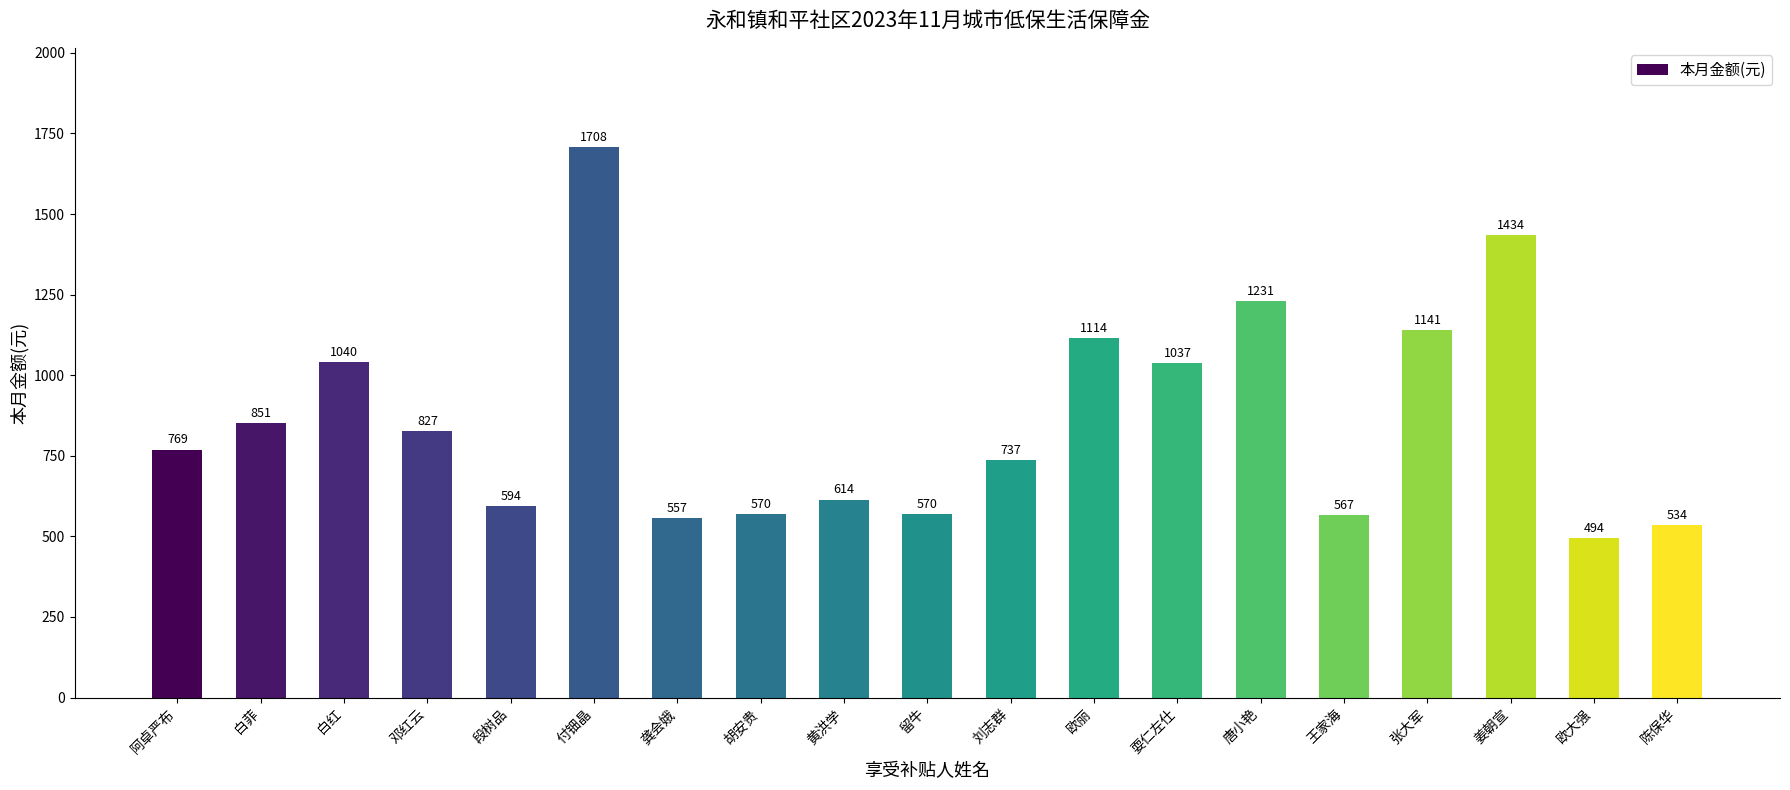

True or false: the data shows 1619 at 欧丽.

False